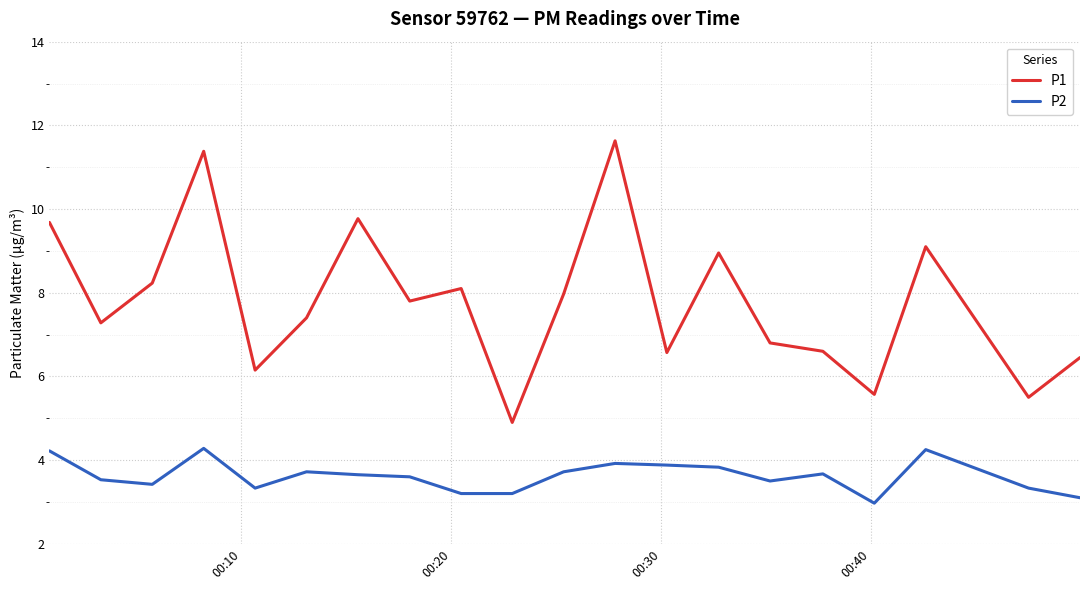

List the series in order of their peak value, lowest first.

P2, P1